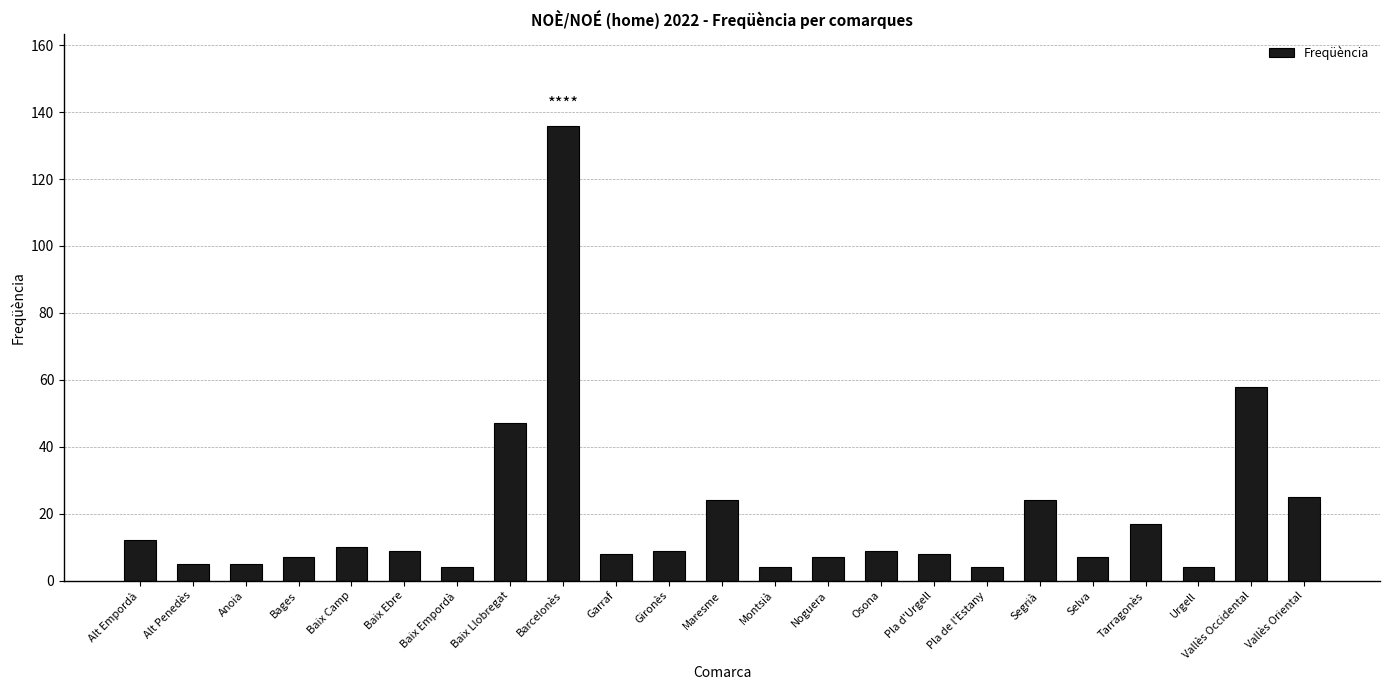

Reading right to left, what are all the values shown in this chart?

Vallès Oriental=25	Vallès Occidental=58	Urgell=4	Tarragonès=17	Selva=7	Segrià=24	Pla de l'Estany=4	Pla d'Urgell=8	Osona=9	Noguera=7	Montsià=4	Maresme=24	Gironès=9	Garraf=8	Barcelonès=136	Baix Llobregat=47	Baix Empordà=4	Baix Ebre=9	Baix Camp=10	Bages=7	Anoia=5	Alt Penedès=5	Alt Empordà=12